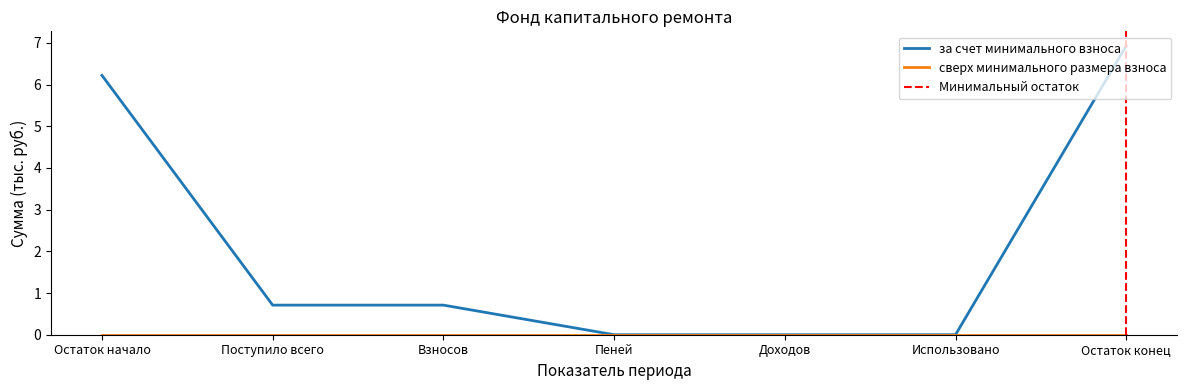

Reading right to left, list all the values displayed in this chart.

6.9	0.0	0.0	0.0	0.7	0.7	6.2